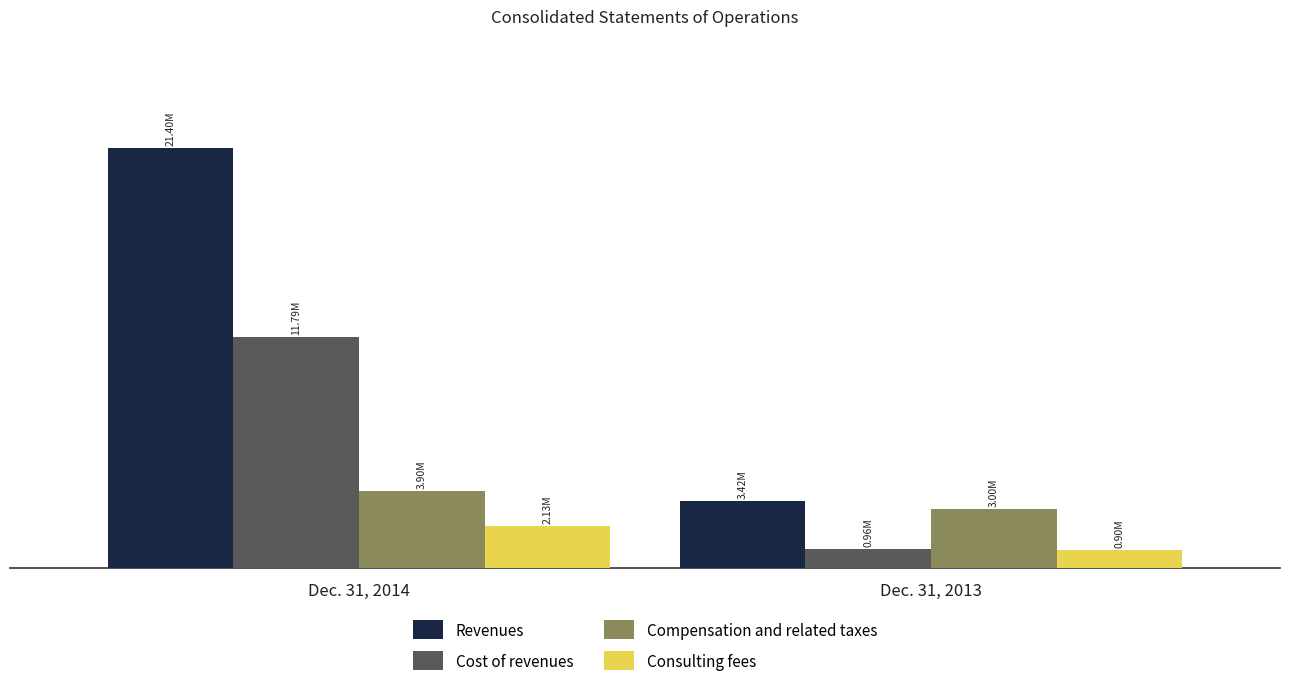

What is the spread (max minus min) of values at Dec. 31, 2014?

19269797